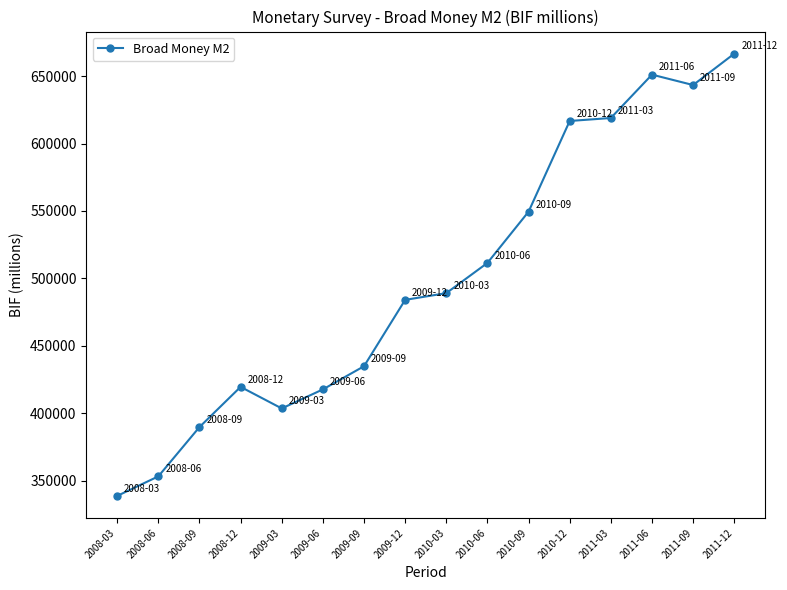

Does the chart display data point markers on the line(s)?

Yes